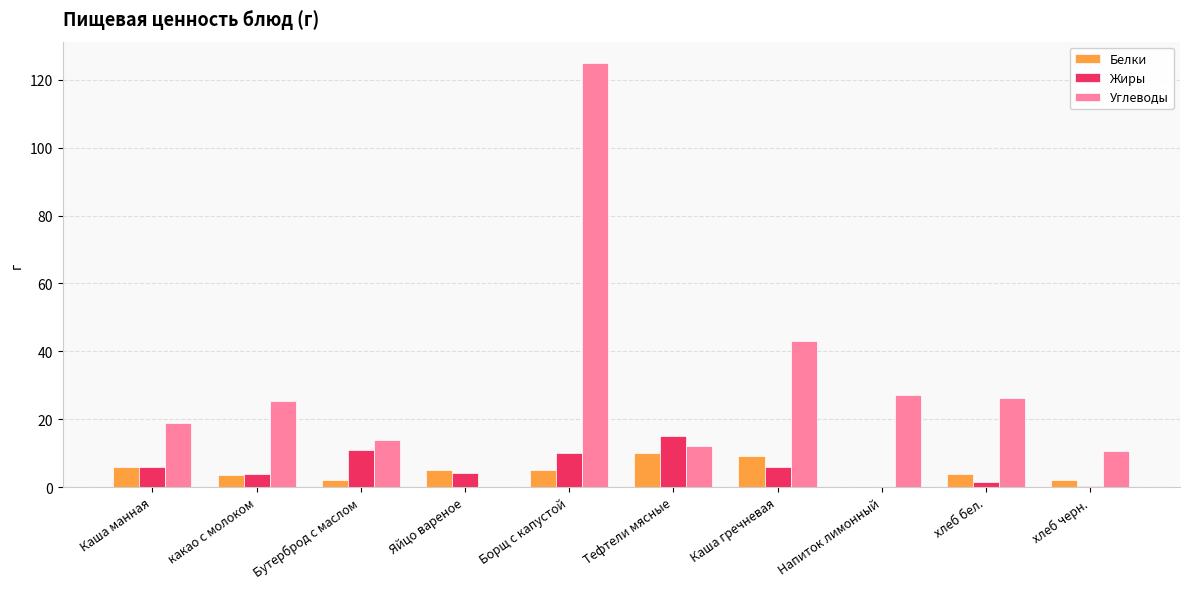

How many groups of bars are there?

10